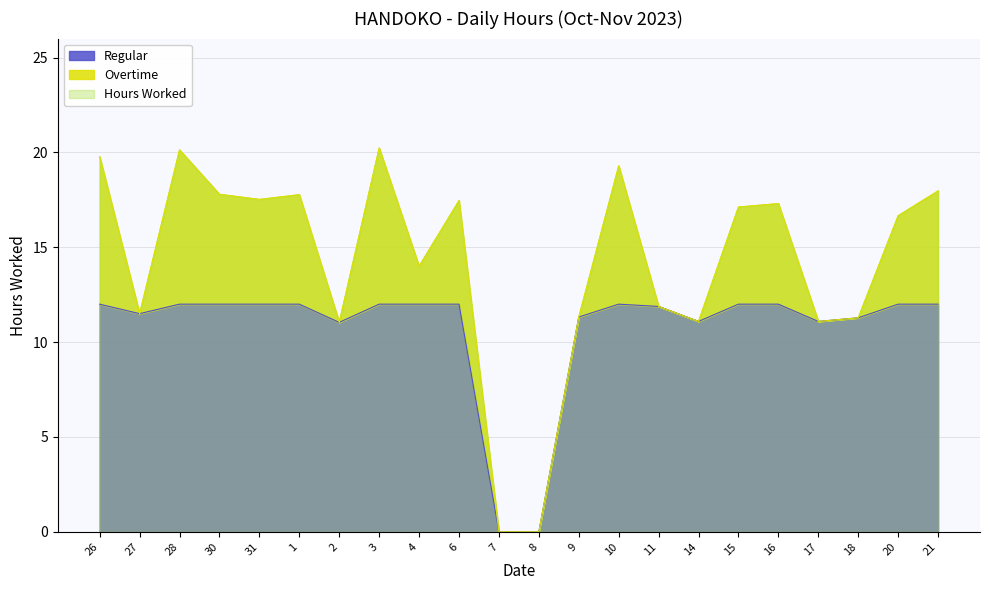

What is the label of the 14th point from the left?

10